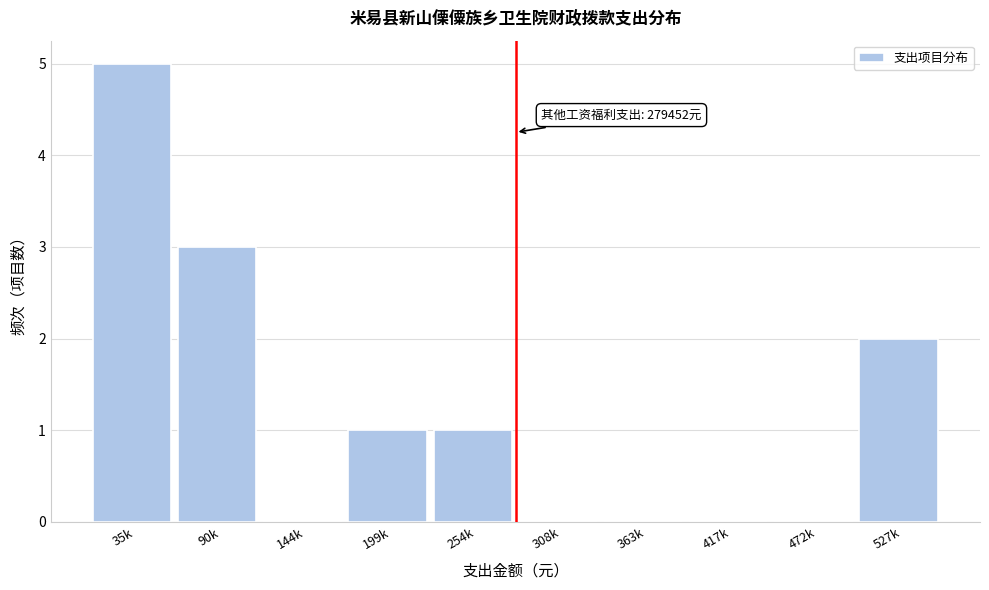

Reading left to right, what are all the values shown in this chart?

35k=5	90k=3	144k=0	199k=1	254k=1	308k=0	363k=0	417k=0	472k=0	527k=2